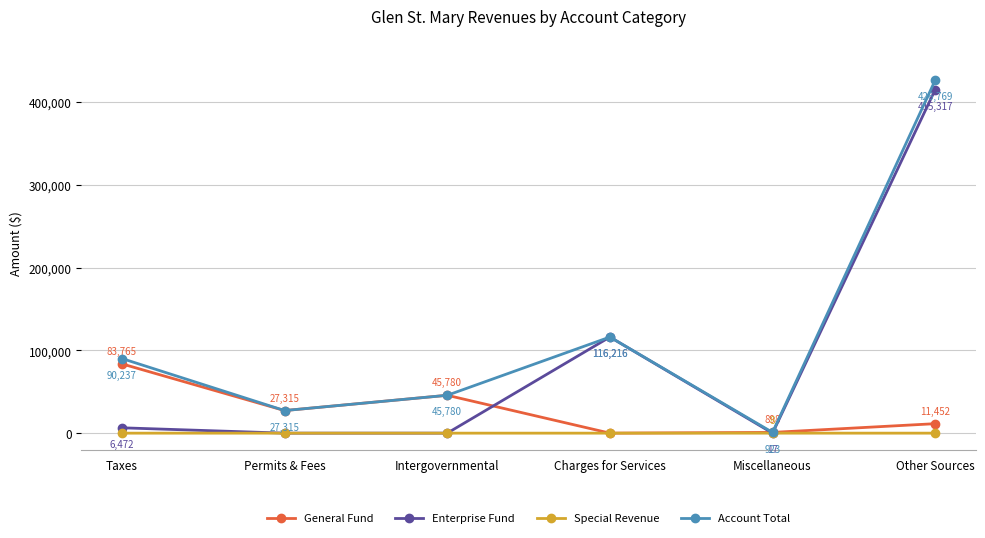

At which category does General Fund reach its first local peak?

Intergovernmental